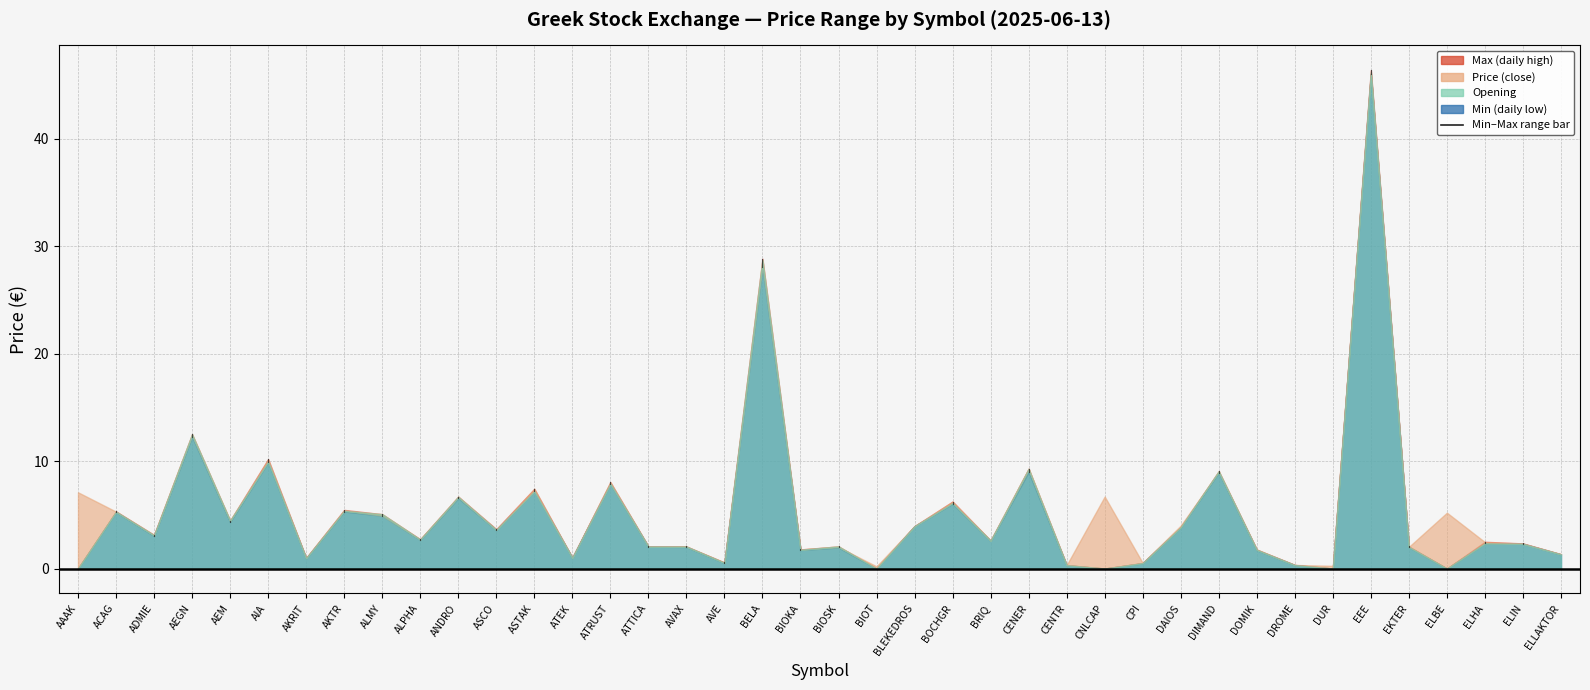

Rank the categories by Max value from highest to lowest.

EEE, BELA, AEGN, AIA, CENER, DIMAND, ATRUST, ASTAK, ANDRO, BOCHGR, AKTR, ACAG, ALMY, AEM, BLEKEDROS, DAIOS, ASCO, ADMIE, ALPHA, BRIQ, ELHA, ELIN, ATTICA, AVAX, BIOSK, EKTER, BIOKA, DOMIK, ELLAKTOR, ATEK, AKRIT, AVE, CPI, DROME, CENTR, AAAK, BIOT, CNLCAP, DUR, ELBE